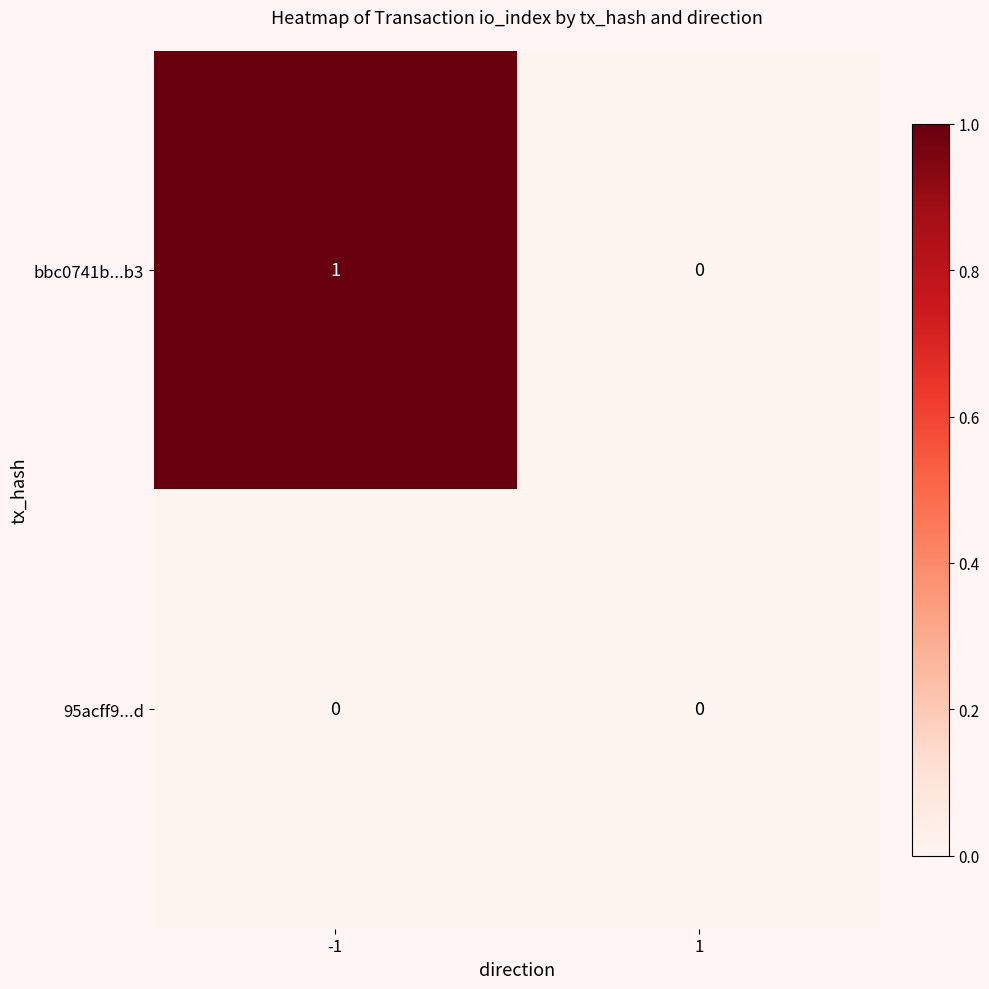

Is the value of bbc0741b...b3 at -1 greater than the value of 95acff9...d at -1?

Yes